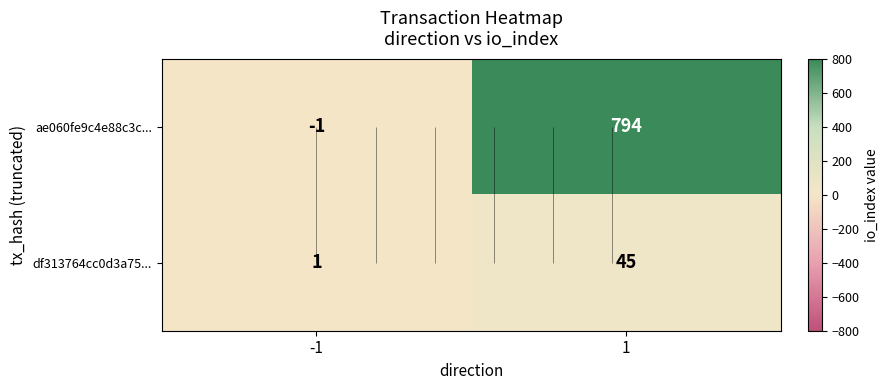

Is the value of ae060fe9c4e88c3c... at 1 greater than the value of df313764cc0d3a75... at 1?

Yes